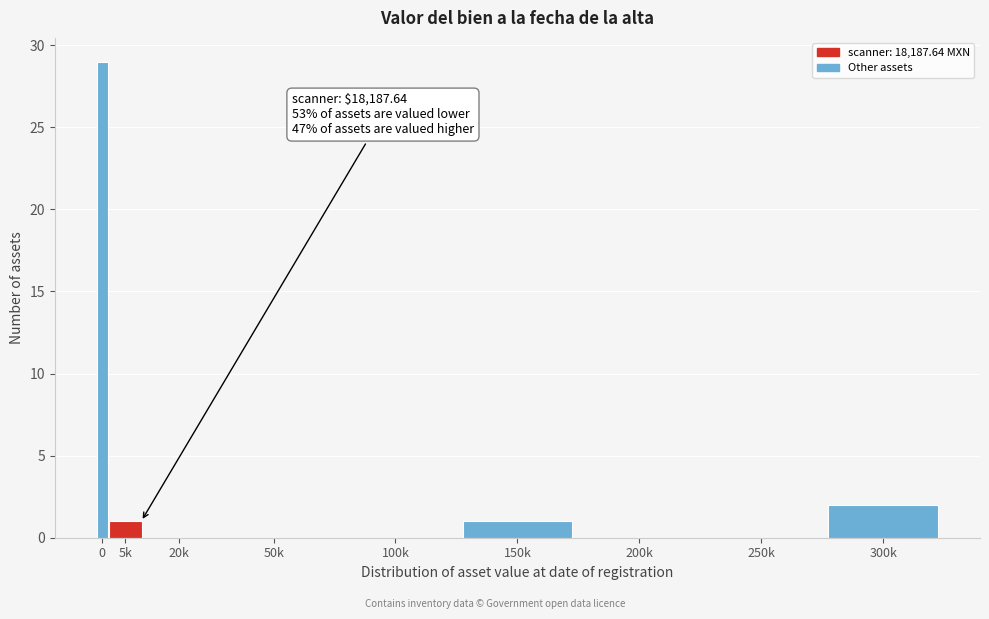

Reading left to right, what are all the values shown in this chart?

0=29	5k=1	20k=0	50k=0	100k=0	150k=1	200k=0	250k=0	300k=2